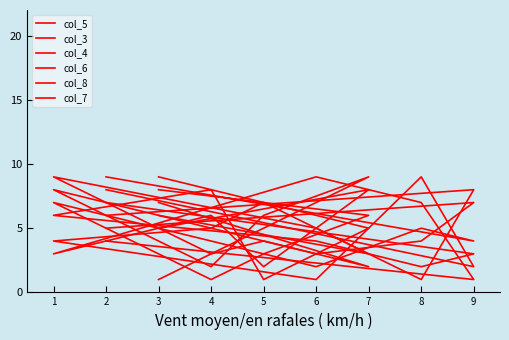

Reading left to right, extract all data points from this chart.

col_5: 2=9	9=4	8=5	6=2	1=7	4=1	5=3	7=6	3=8
col_3: 2=5	9=7	8=4	6=3	1=8	4=2	5=6	7=9	3=1
col_4: 2=6	9=8	8=1	6=5	1=9	4=3	5=4	7=2	3=7
col_6: 2=7	9=3	8=2	6=4	1=6	4=8	5=1	7=5	3=9
col_8: 2=4	9=1	8=7	6=9	1=3	4=6	5=2	7=8	3=5
col_7: 2=8	9=2	8=9	6=1	1=4	4=5	5=7	7=3	3=6